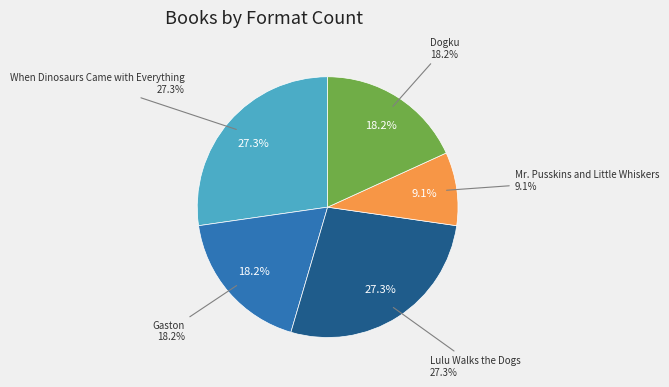

How many segments does this pie chart have?

5